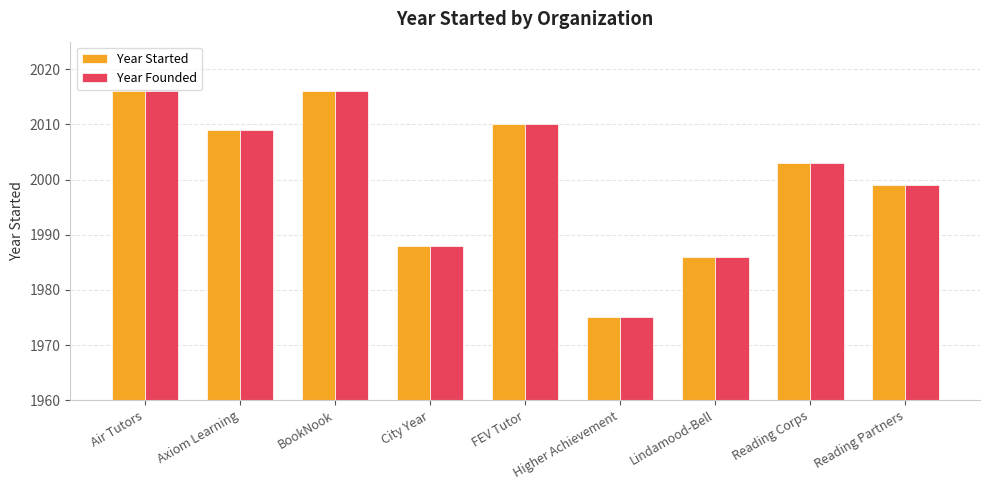

Reading left to right, what are all the values shown in this chart?

Year Started: Air Tutors=2016	Axiom Learning=2009	BookNook=2016	City Year=1988	FEV Tutor=2010	Higher Achievement=1975	Lindamood-Bell=1986	Reading Corps=2003	Reading Partners=1999
Year Founded: Air Tutors=2016	Axiom Learning=2009	BookNook=2016	City Year=1988	FEV Tutor=2010	Higher Achievement=1975	Lindamood-Bell=1986	Reading Corps=2003	Reading Partners=1999